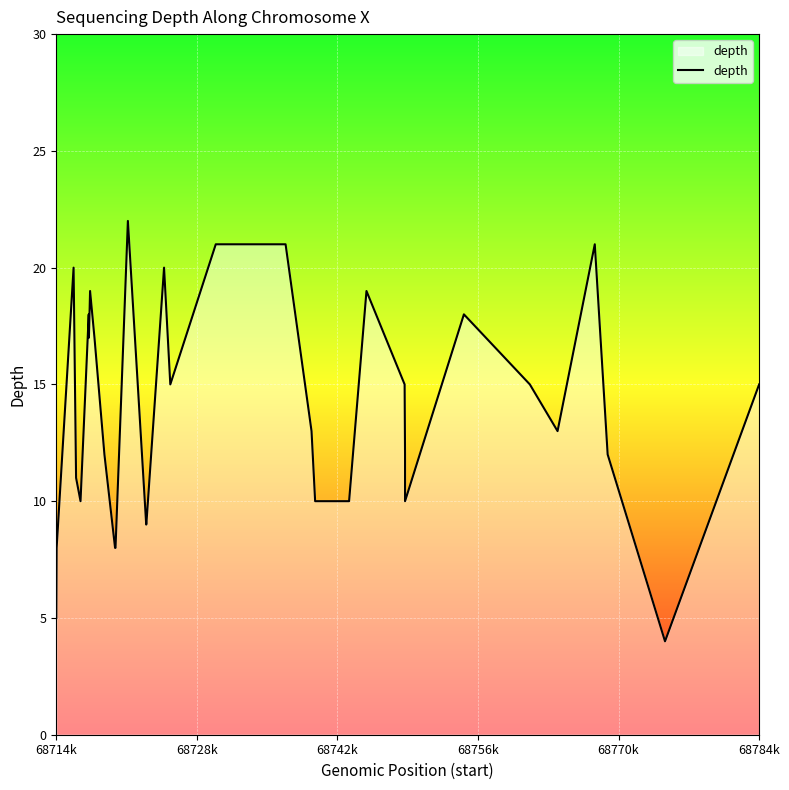

What is the greatest value displayed?

22